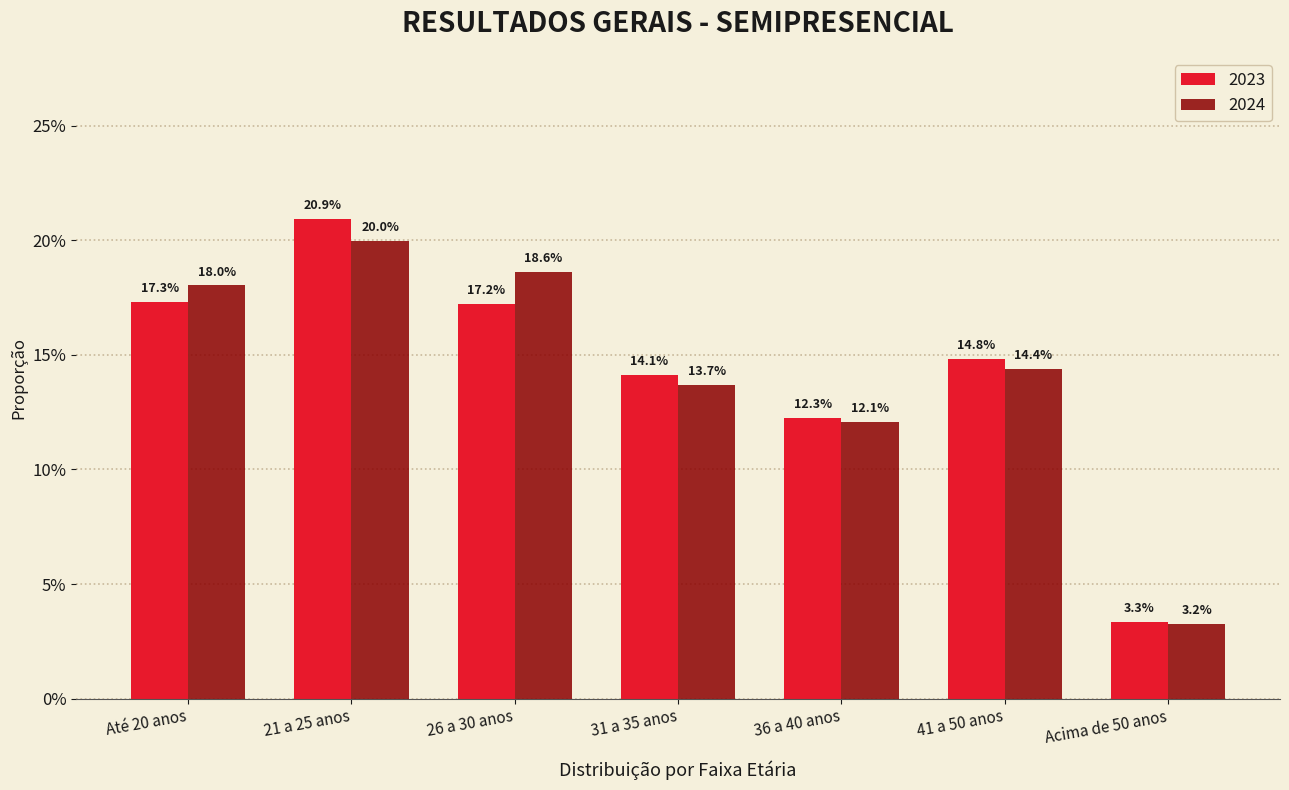

Does the chart contain any negative values?

No